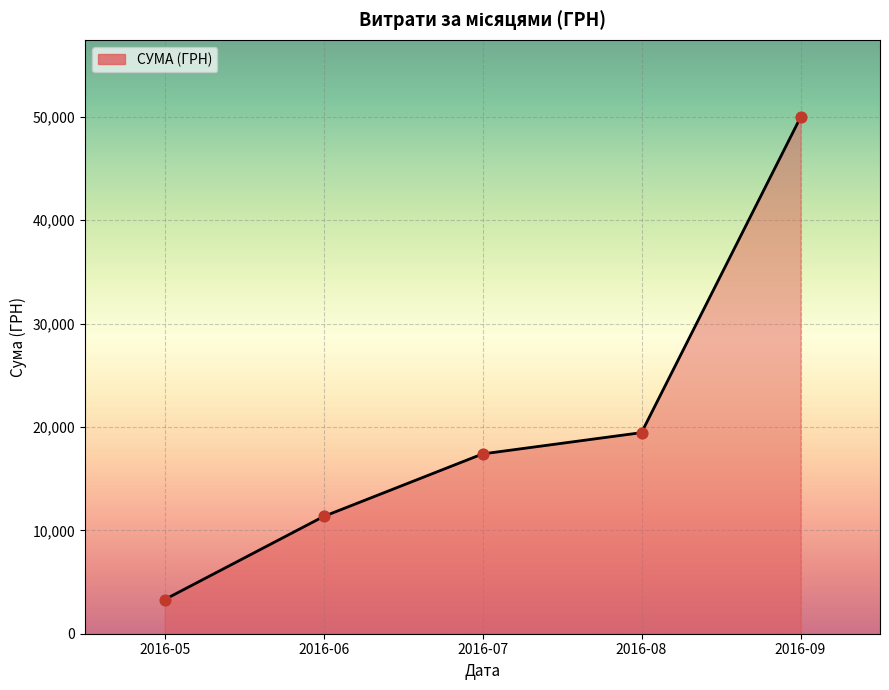

What is the change in value from 2016-08 to 2016-09?

+30504.2